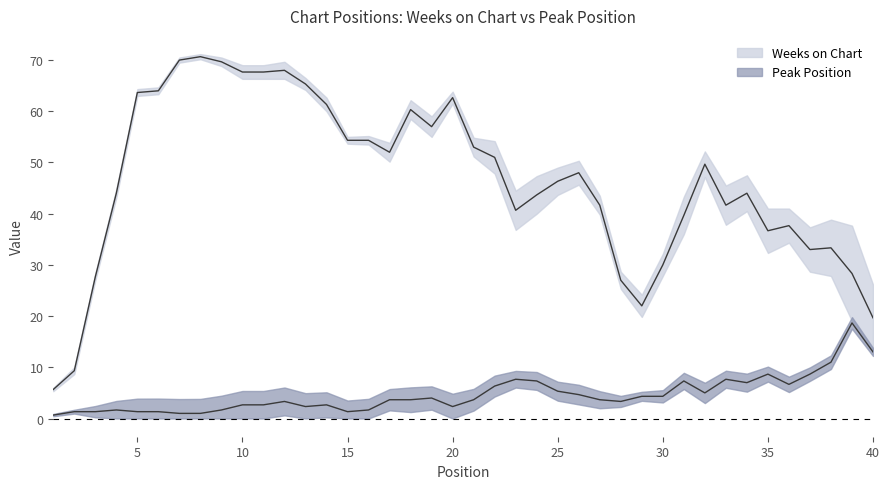

Which series has the largest total across all categories?

Weeks on Chart